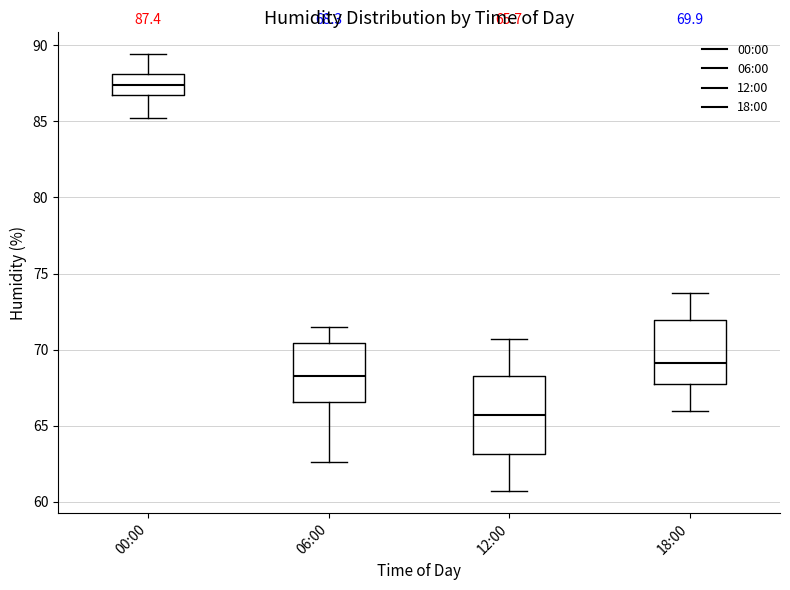

Which box has the highest median line?

00:00